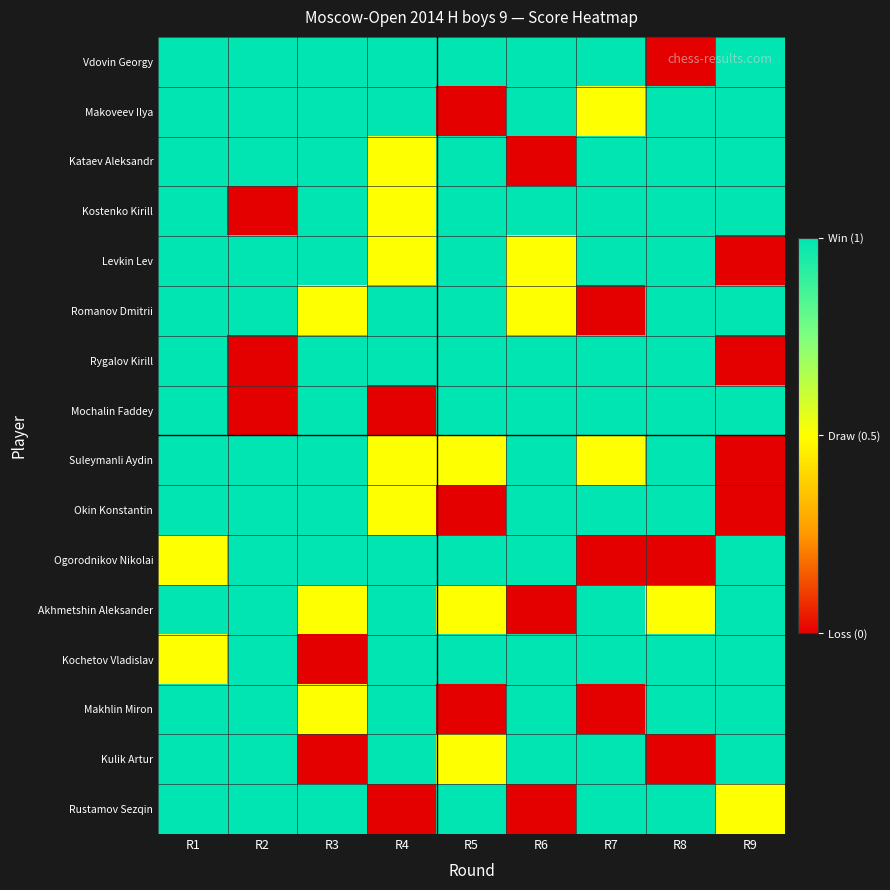

Reading right to left, extract all data points from this chart.

Vdovin Georgy: R9=1.0	R8=0.0	R7=1.0	R6=1.0	R5=1.0	R4=1.0	R3=1.0	R2=1.0	R1=1.0
Makoveev Ilya: R9=1.0	R8=1.0	R7=0.5	R6=1.0	R5=0.0	R4=1.0	R3=1.0	R2=1.0	R1=1.0
Kataev Aleksandr: R9=1.0	R8=1.0	R7=1.0	R6=0.0	R5=1.0	R4=0.5	R3=1.0	R2=1.0	R1=1.0
Kostenko Kirill: R9=1.0	R8=1.0	R7=1.0	R6=1.0	R5=1.0	R4=0.5	R3=1.0	R2=0.0	R1=1.0
Levkin Lev: R9=0.0	R8=1.0	R7=1.0	R6=0.5	R5=1.0	R4=0.5	R3=1.0	R2=1.0	R1=1.0
Romanov Dmitrii: R9=1.0	R8=1.0	R7=0.0	R6=0.5	R5=1.0	R4=1.0	R3=0.5	R2=1.0	R1=1.0
Rygalov Kirill: R9=0.0	R8=1.0	R7=1.0	R6=1.0	R5=1.0	R4=1.0	R3=1.0	R2=0.0	R1=1.0
Mochalin Faddey: R9=1.0	R8=1.0	R7=1.0	R6=1.0	R5=1.0	R4=0.0	R3=1.0	R2=0.0	R1=1.0
Suleymanli Aydin: R9=0.0	R8=1.0	R7=0.5	R6=1.0	R5=0.5	R4=0.5	R3=1.0	R2=1.0	R1=1.0
Okin Konstantin: R9=0.0	R8=1.0	R7=1.0	R6=1.0	R5=0.0	R4=0.5	R3=1.0	R2=1.0	R1=1.0
Ogorodnikov Nikolai: R9=1.0	R8=0.0	R7=0.0	R6=1.0	R5=1.0	R4=1.0	R3=1.0	R2=1.0	R1=0.5
Akhmetshin Aleksander: R9=1.0	R8=0.5	R7=1.0	R6=0.0	R5=0.5	R4=1.0	R3=0.5	R2=1.0	R1=1.0
Kochetov Vladislav: R9=1.0	R8=1.0	R7=1.0	R6=1.0	R5=1.0	R4=1.0	R3=0.0	R2=1.0	R1=0.5
Makhlin Miron: R9=1.0	R8=1.0	R7=0.0	R6=1.0	R5=0.0	R4=1.0	R3=0.5	R2=1.0	R1=1.0
Kulik Artur: R9=1.0	R8=0.0	R7=1.0	R6=1.0	R5=0.5	R4=1.0	R3=0.0	R2=1.0	R1=1.0
Rustamov Sezqin: R9=0.5	R8=1.0	R7=1.0	R6=0.0	R5=1.0	R4=0.0	R3=1.0	R2=1.0	R1=1.0